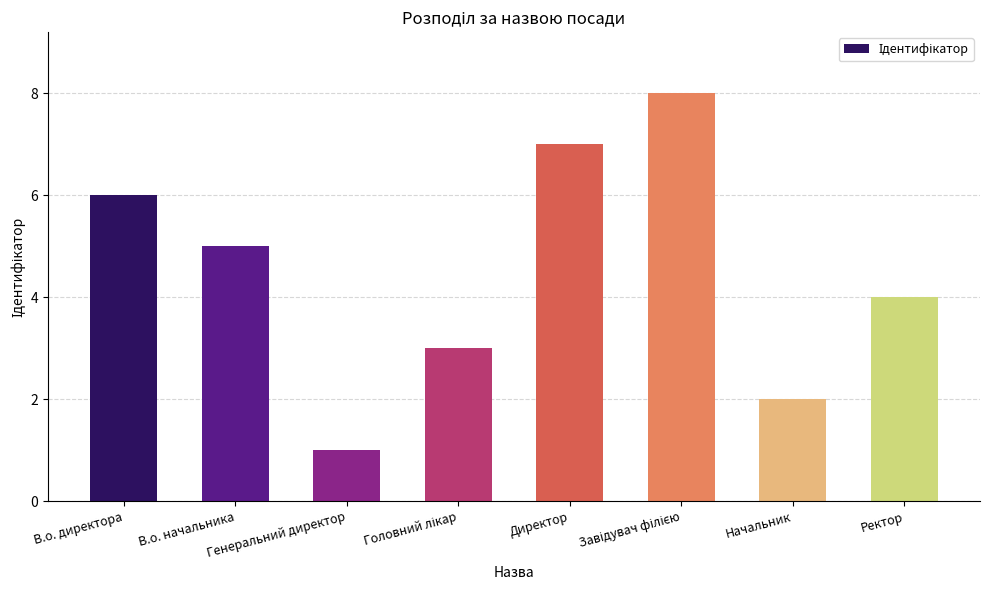

What is the difference between the second highest and second lowest values?

5